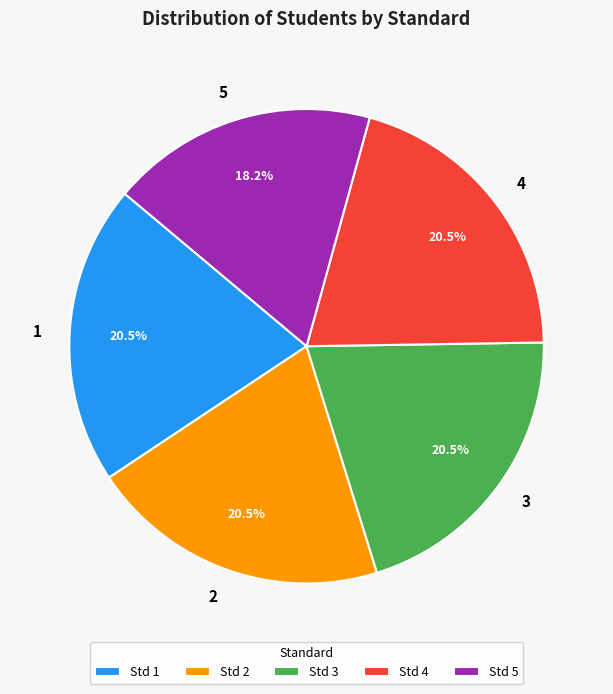

How many segments does this pie chart have?

5